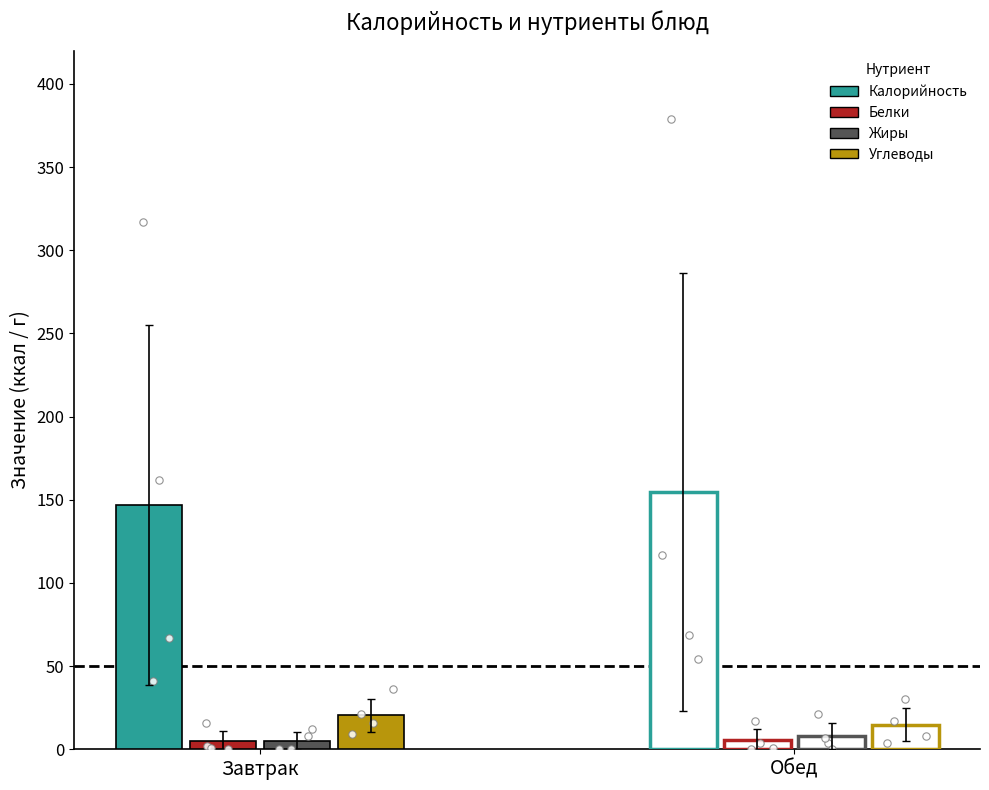

Which series has the largest total across all categories?

Калорийность